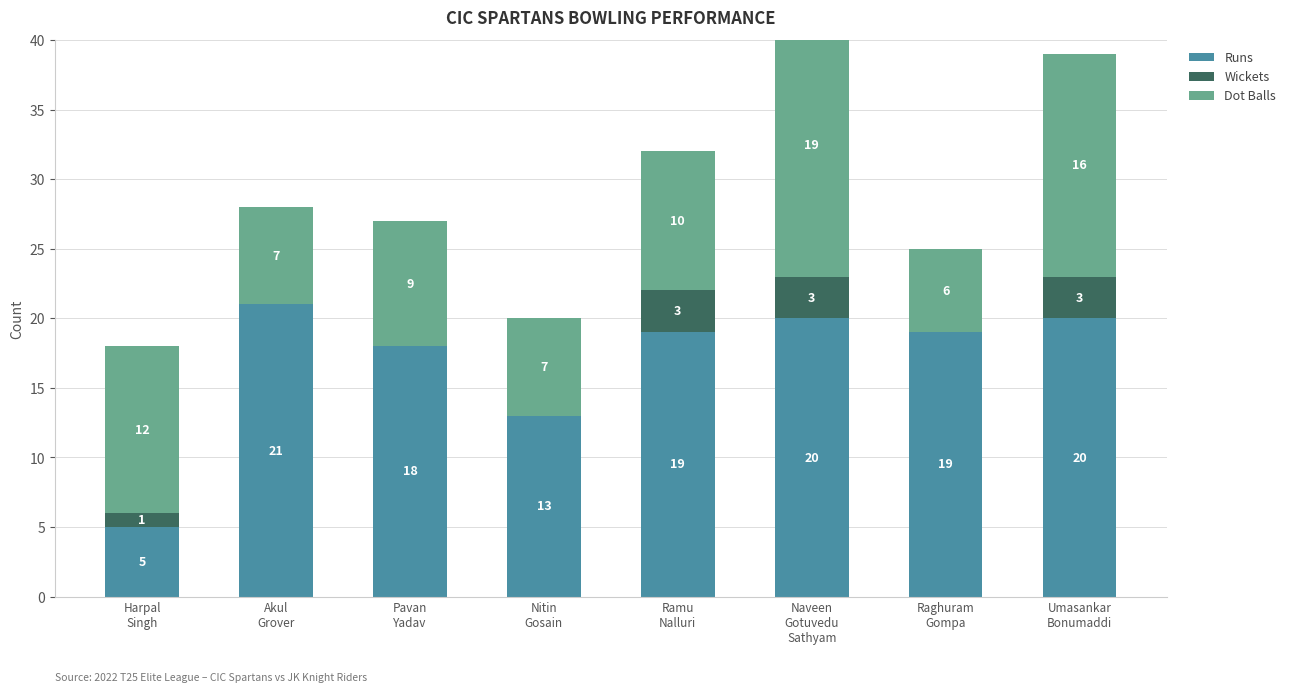

Is it true that Runs equals 11 at Akul
Grover?

False